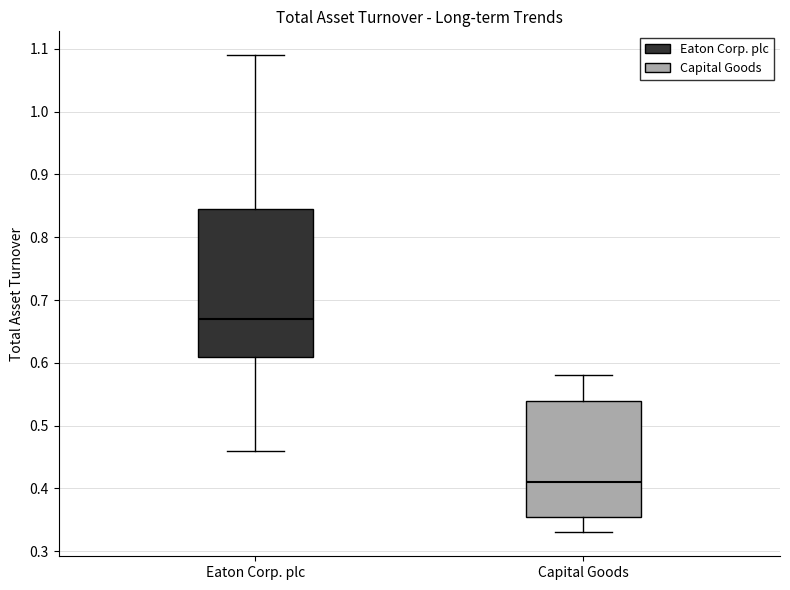

Reading left to right, transcribe this box plot: for each box, give where its median line is, the range the box spans, and where its two whiskers end, as read against the y-axis. The values are not printed on the chart, so give them approximately, as read against the axis.

Eaton Corp. plc: median 0.67, box 0.61 to 0.85, whiskers 0.46 to 1.09
Capital Goods: median 0.41, box 0.36 to 0.54, whiskers 0.33 to 0.58